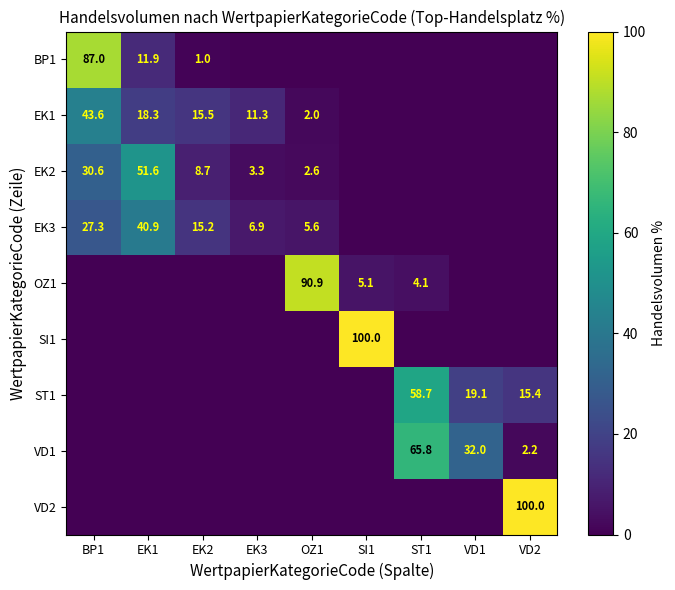

The value of EK2 at EK2 is 8.7. True or false?

True